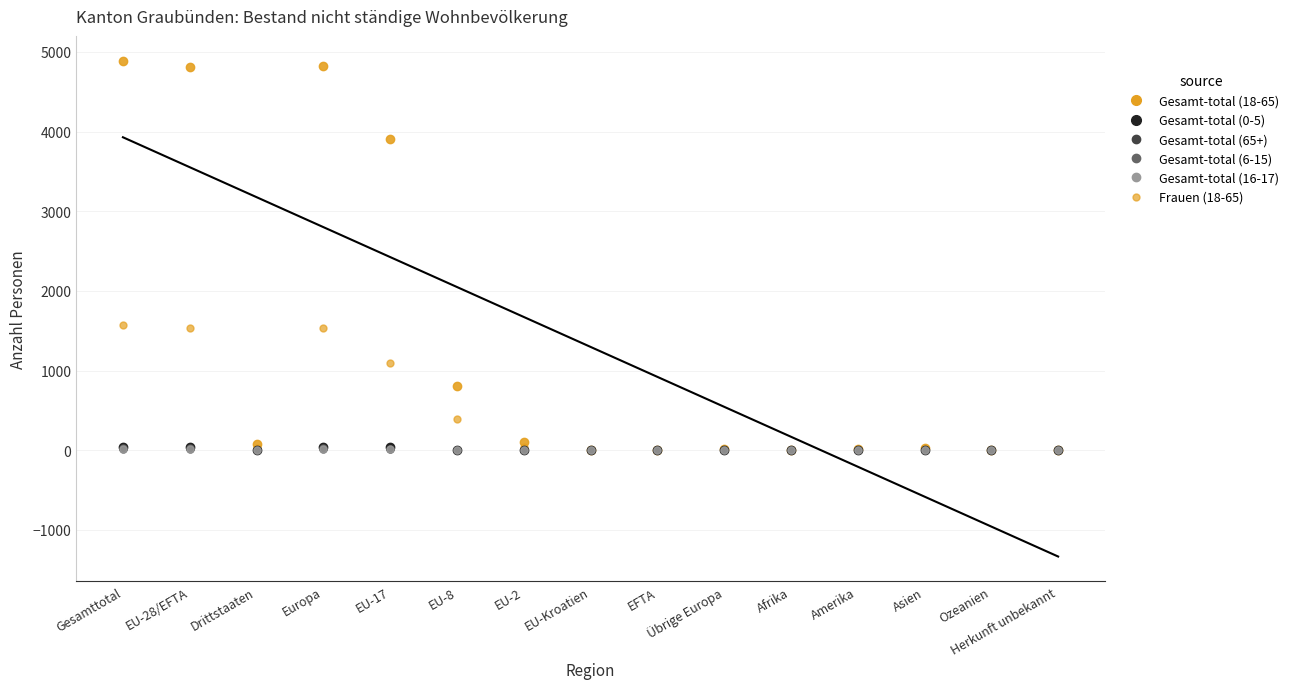

Reading left to right, transcribe all the data shown in this chart.

Gesamt-total (18-65): 4891	4817	74	4830	3903	802	108	0	4	13	4	19	33	5	0
Frauen (18-65): 1567	1534	33	1539	1090	396	45	0	3	5	1	9	17	1	0
Gesamt-total (0-5): 46	46	0	46	37	9	0	0	0	0	0	0	0	0	0
Gesamt-total (65+): 17	15	2	16	14	1	0	0	0	1	0	1	0	0	0
Gesamt-total (6-15): 27	26	1	26	21	0	3	0	2	0	0	0	1	0	0
Gesamt-total (16-17): 19	14	5	15	13	0	1	0	0	1	0	3	1	0	0